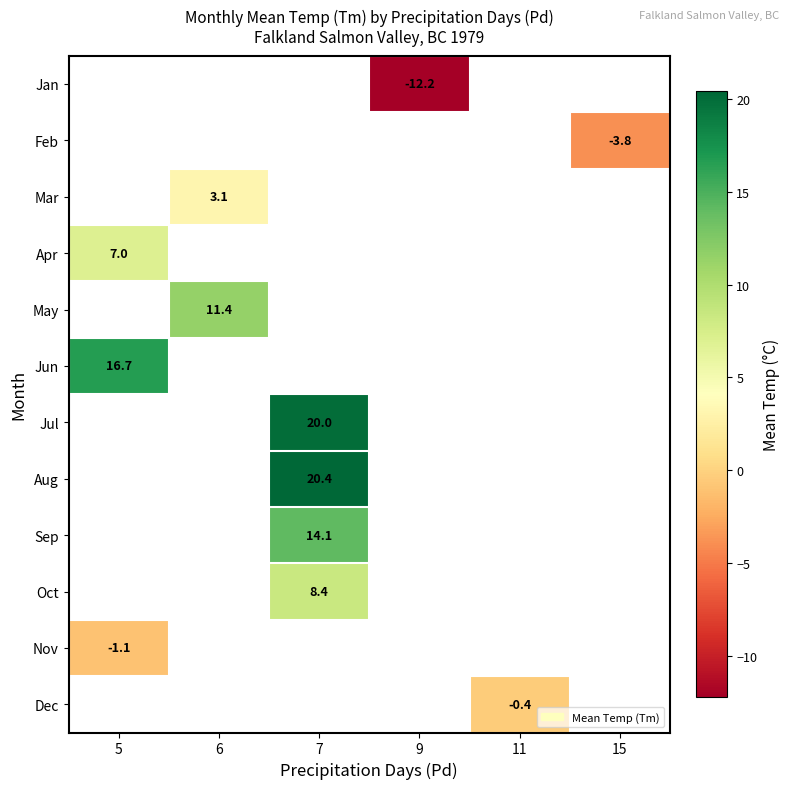

Which label corresponds to the smallest value in the chart?

9